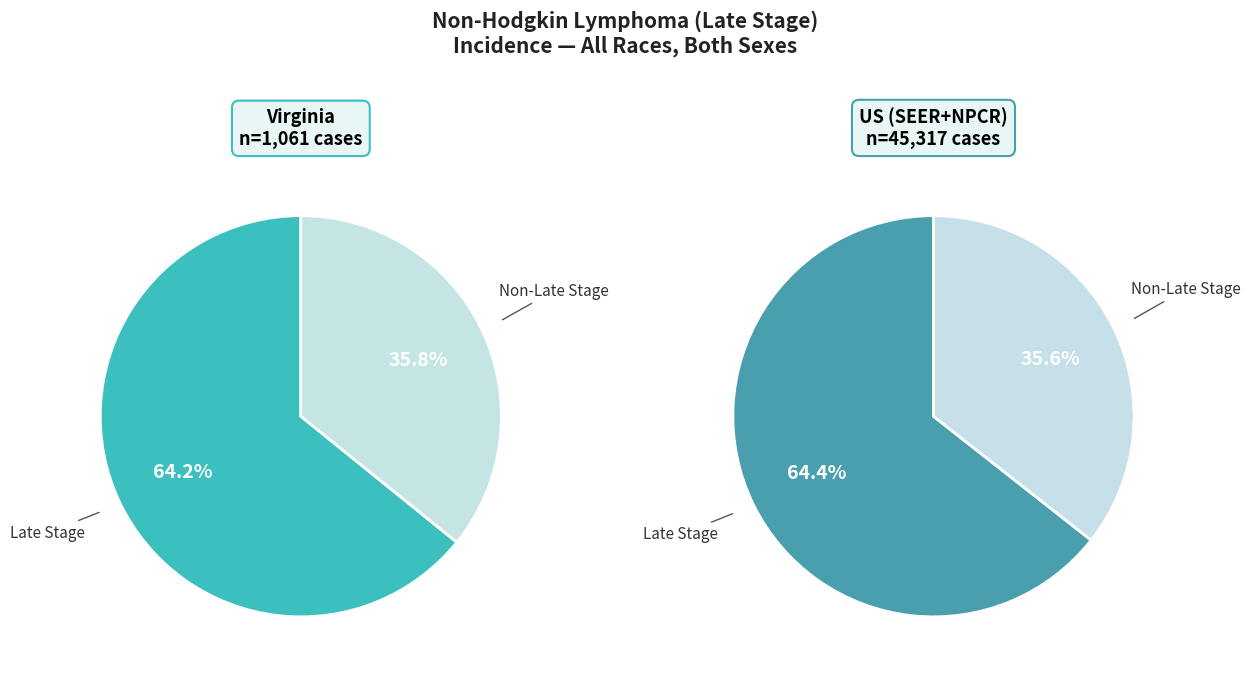

Approximately how many times larger is the value at US (SEER+NPCR) compared to Virginia?

42.7